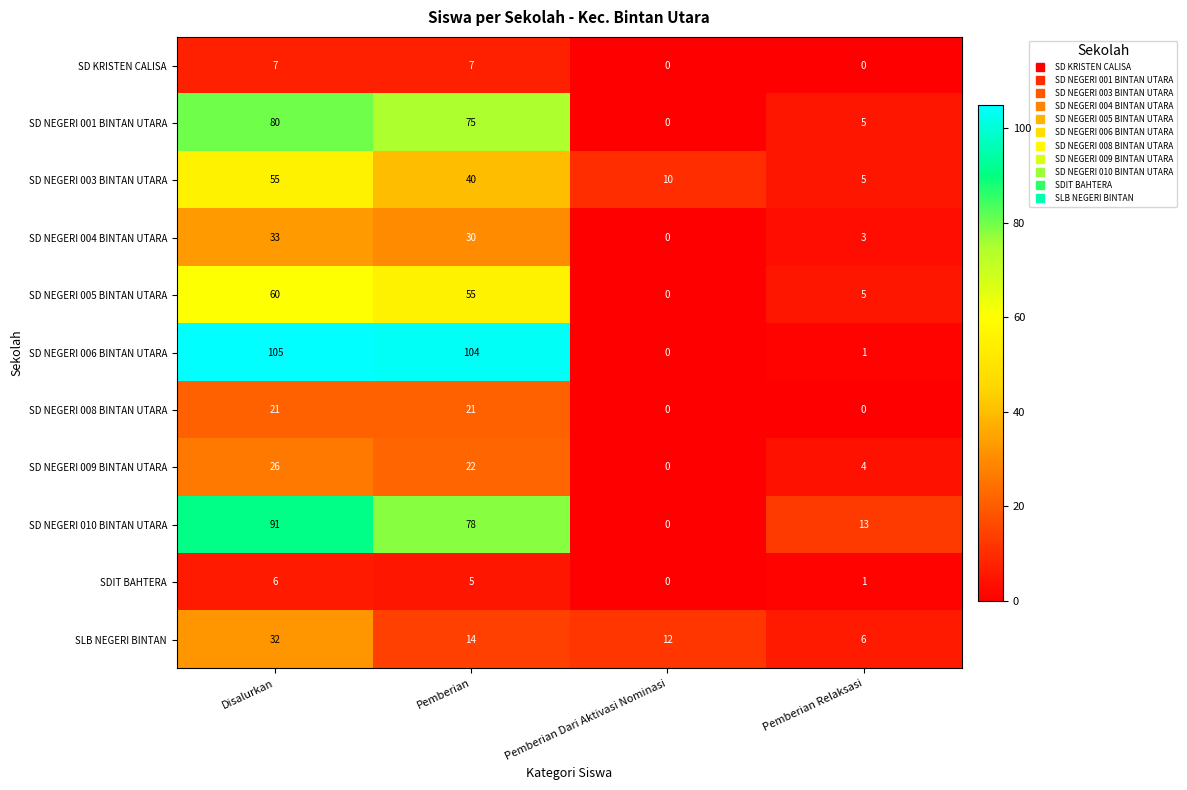

What is the difference between the SD NEGERI 001 BINTAN UTARA values at Pemberian Relaksasi and Pemberian?

70